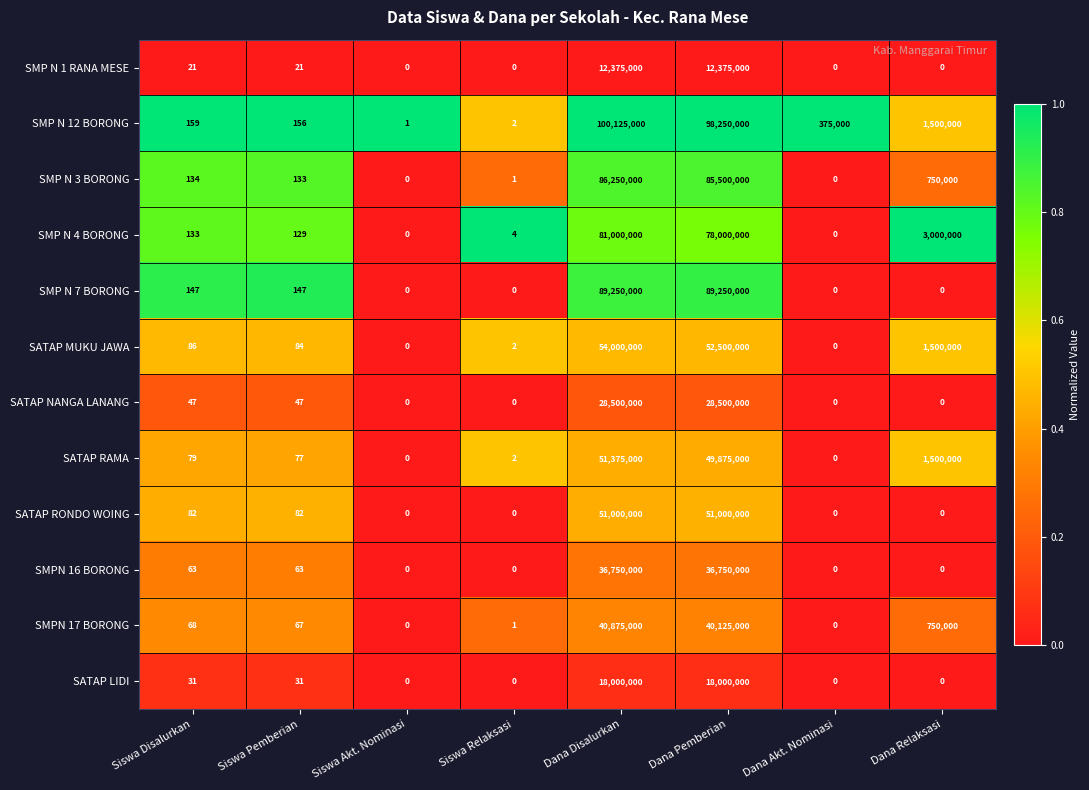

The SMPN 17 BORONG series shows 40125000 at Dana Pemberian. True or false?

True